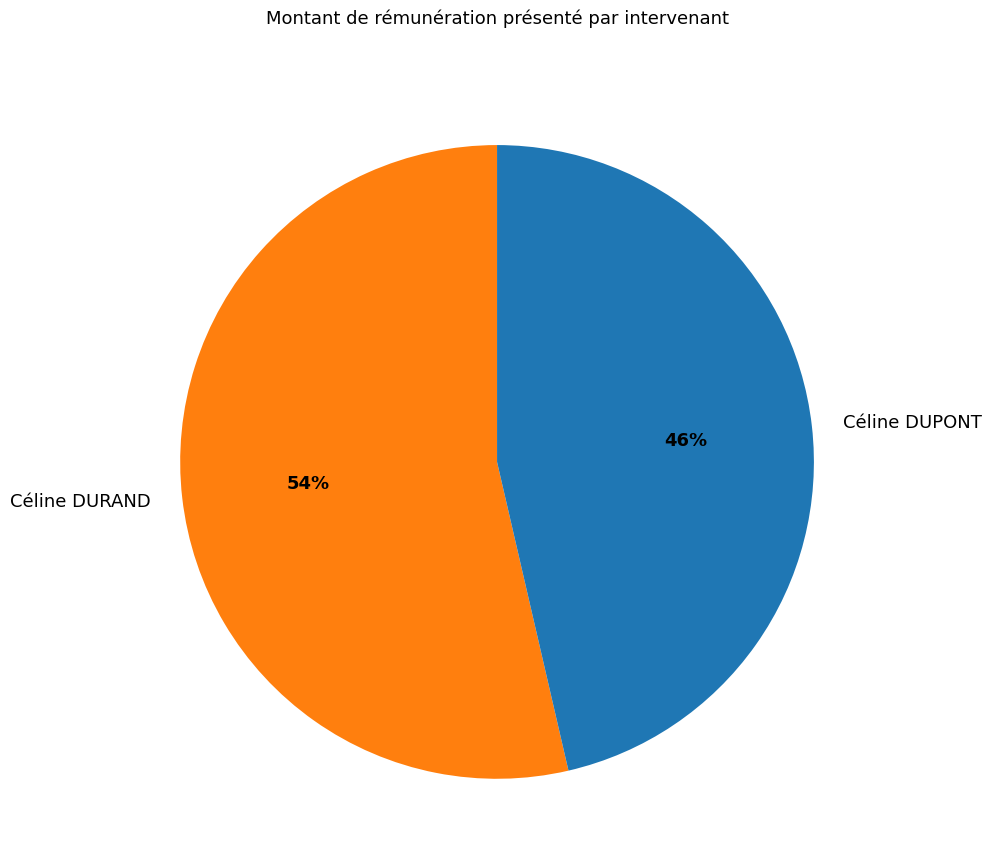

Count the number of slices in the pie.

2